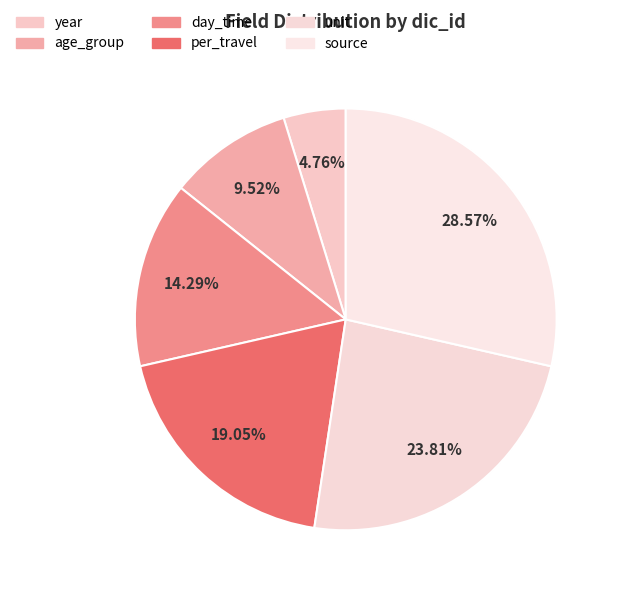

To the nearest percent, what is the average slice percentage?

17%